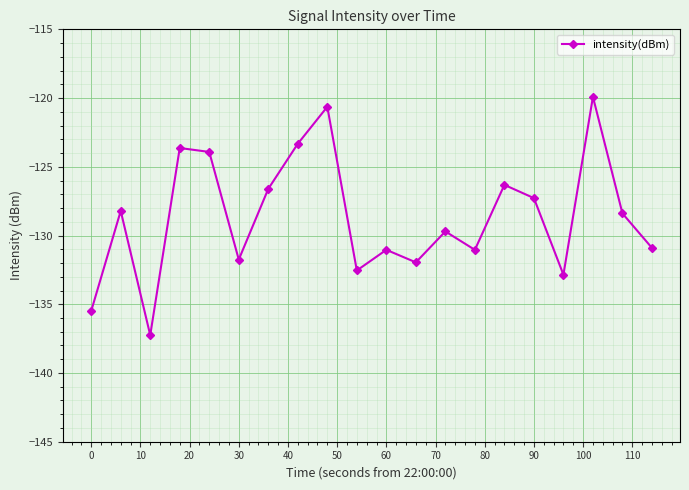

What is the average value?

-128.6